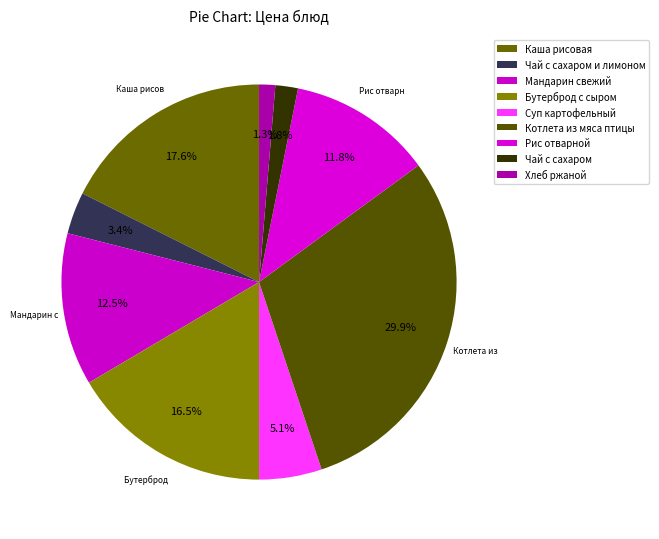

How many slices are in this pie chart?

9